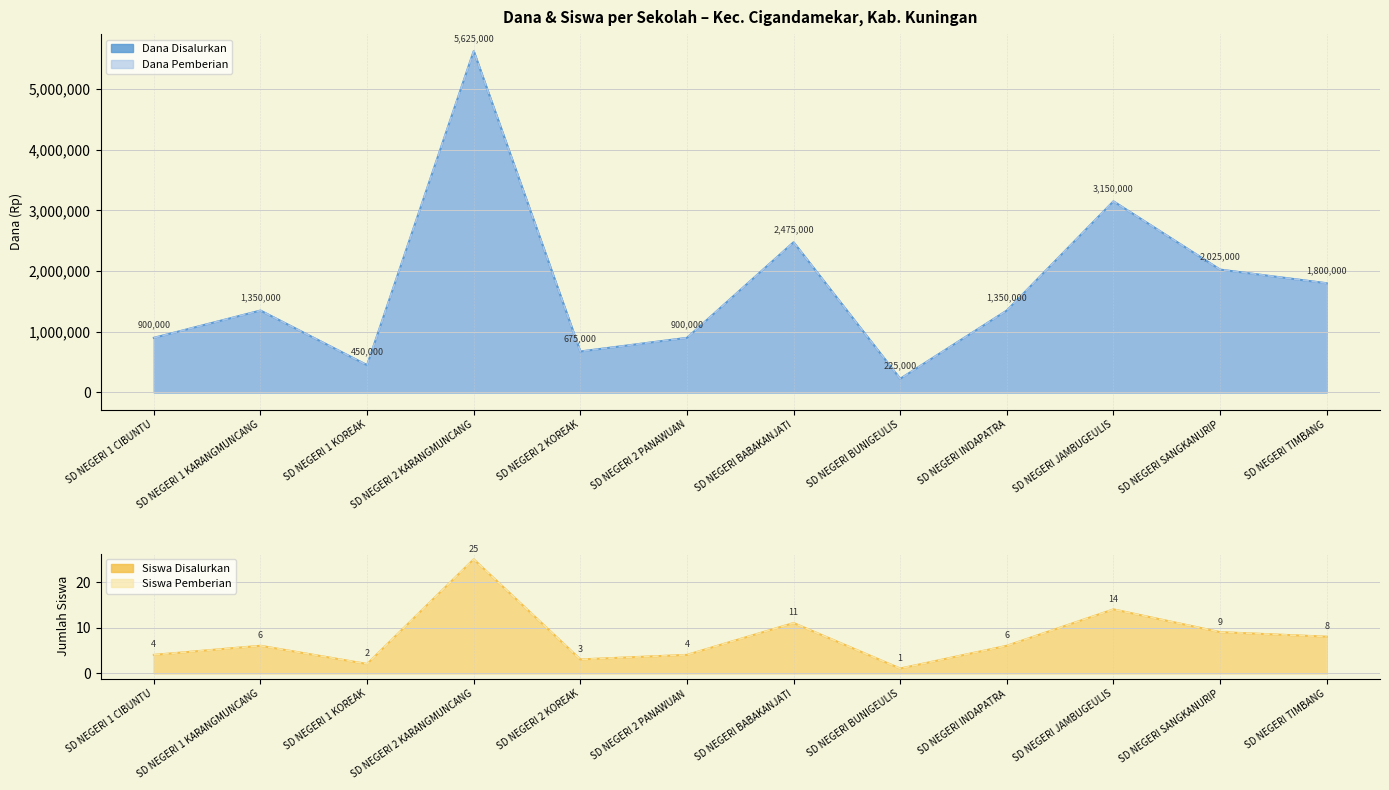

Between SD NEGERI 1 KOREAK and SD NEGERI 1 KARANGMUNCANG, which is larger?

SD NEGERI 1 KARANGMUNCANG